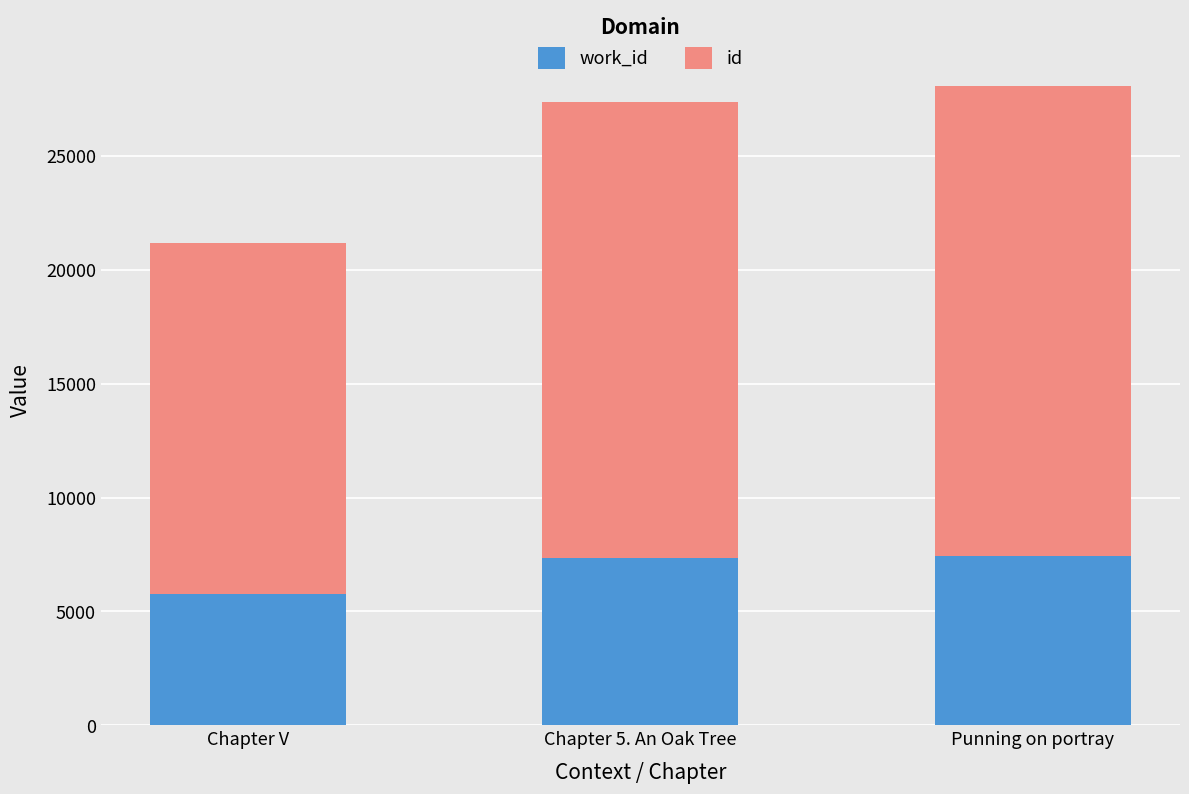

What is the total value across all series at Chapter 5. An Oak Tree?

27368